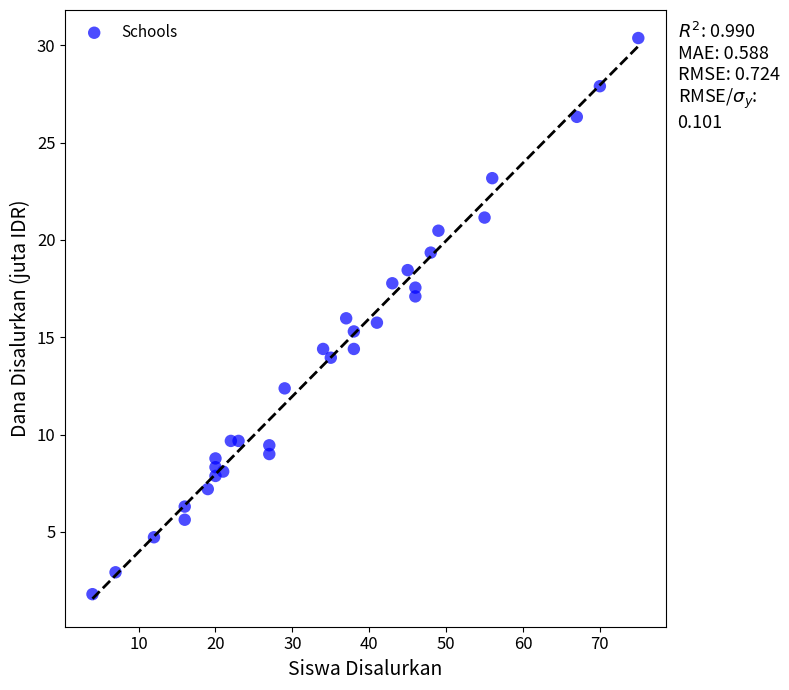

What is the range of X values (max minus min)?

71.0